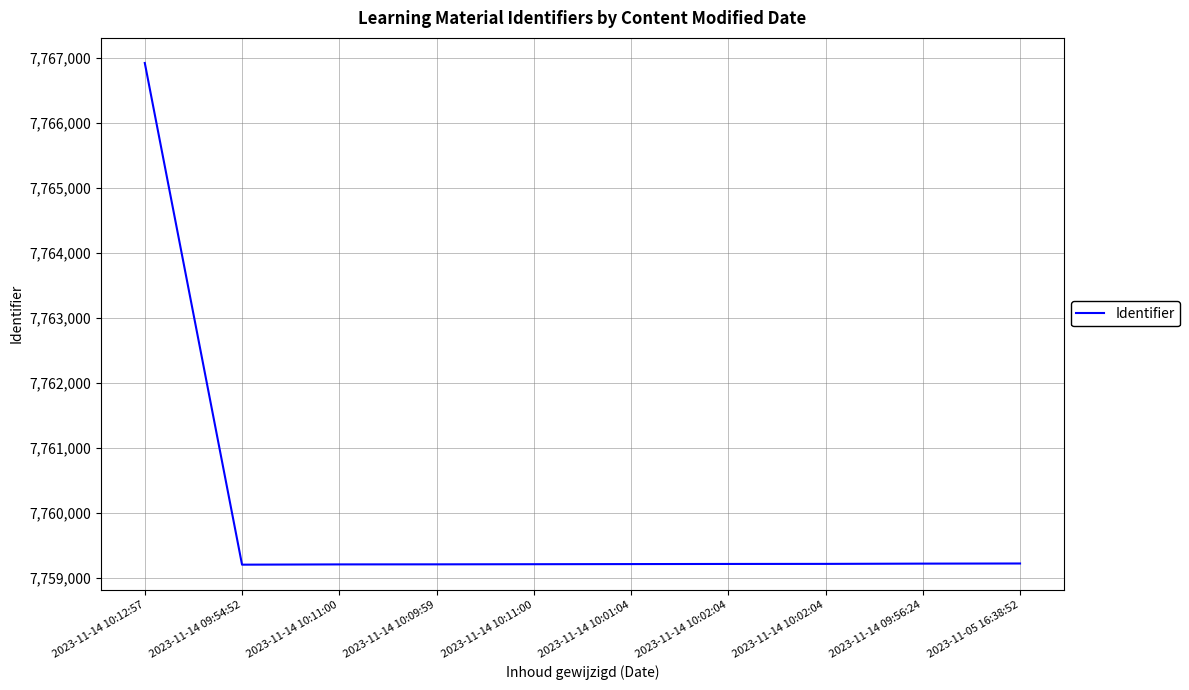

Does the chart have visible grid lines?

Yes